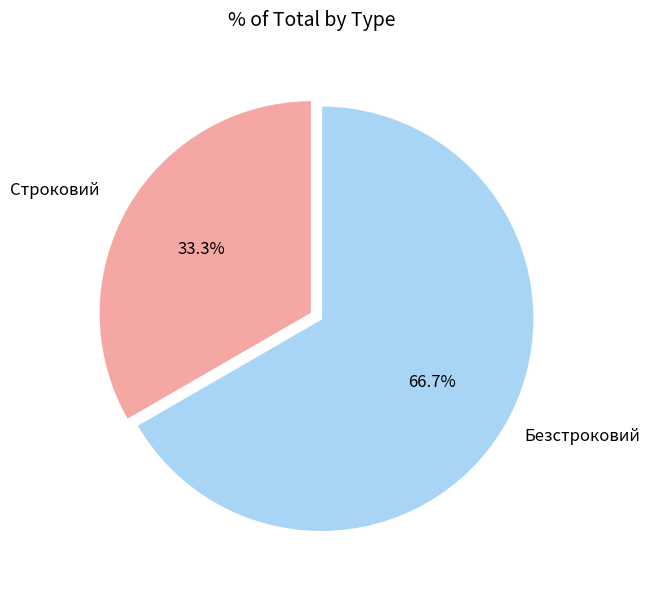

What percentage is NOT represented by Безстроковий?

33.3%